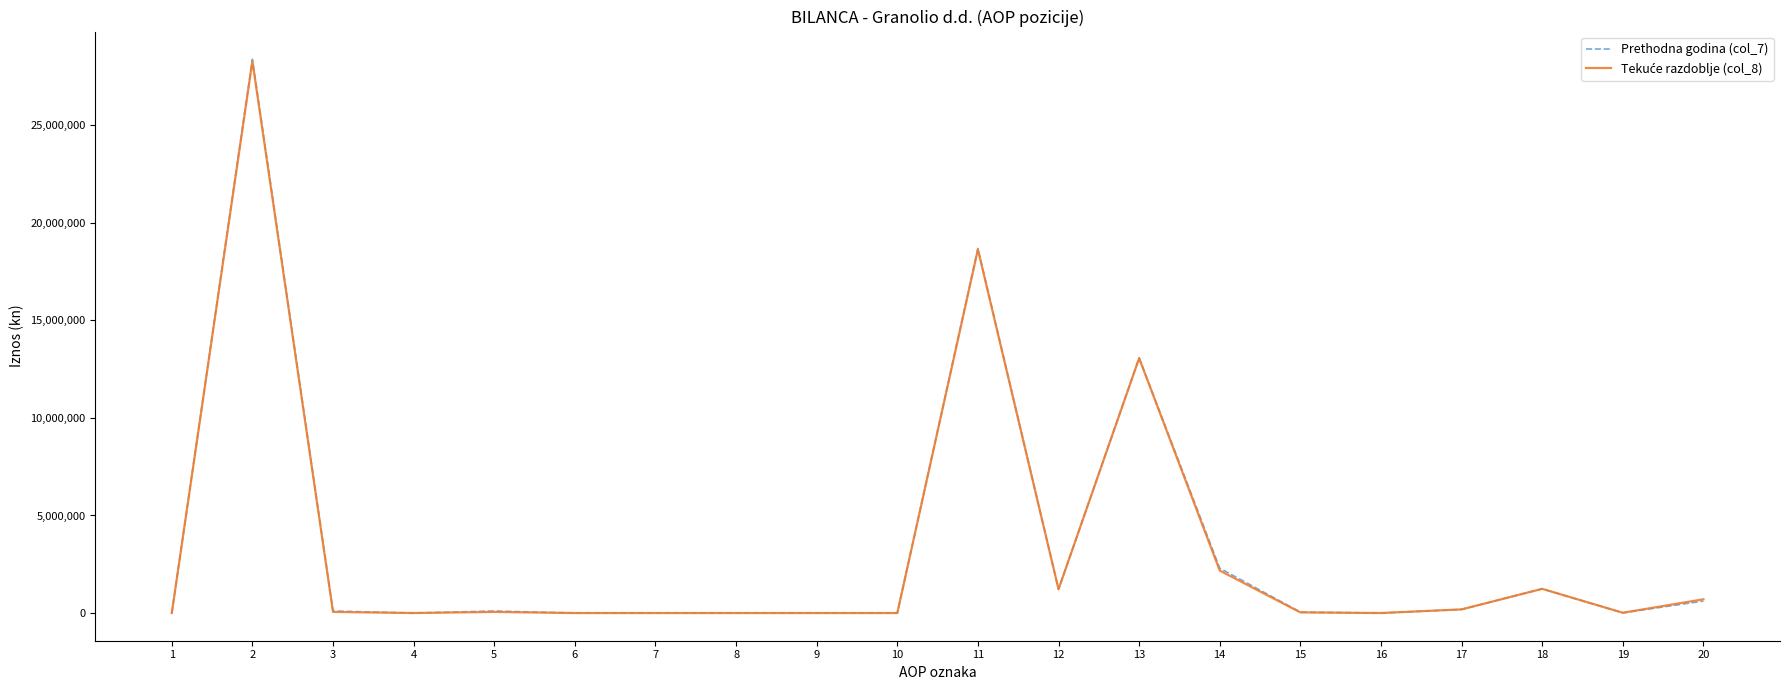

Between 4 and 11, which series saw the biggest shift?

Prethodna godina (col_7)